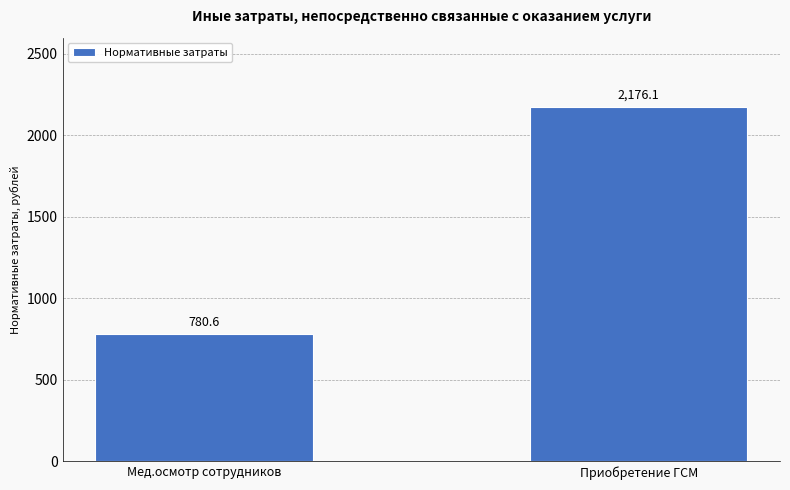

At which label is the value closest to 1478?

Мед.осмотр сотрудников